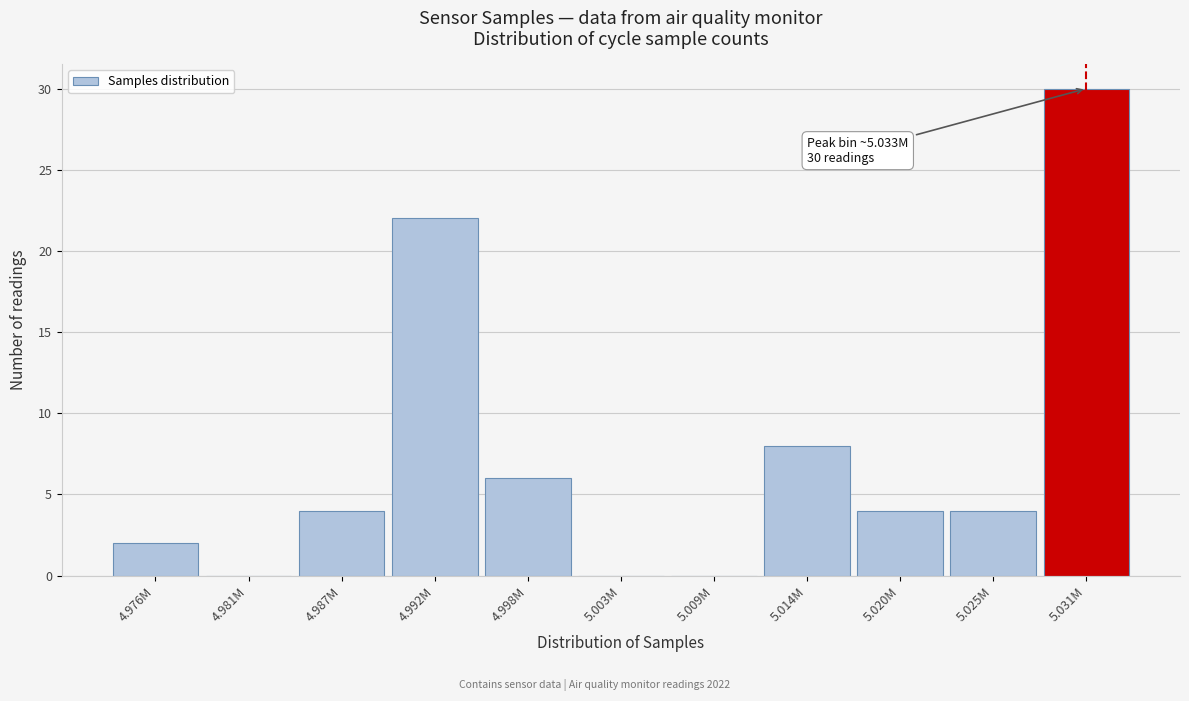

Reading left to right, what are all the values shown in this chart?

4.976M=2	4.981M=0	4.987M=4	4.992M=22	4.998M=6	5.003M=0	5.009M=0	5.014M=8	5.020M=4	5.025M=4	5.031M=30